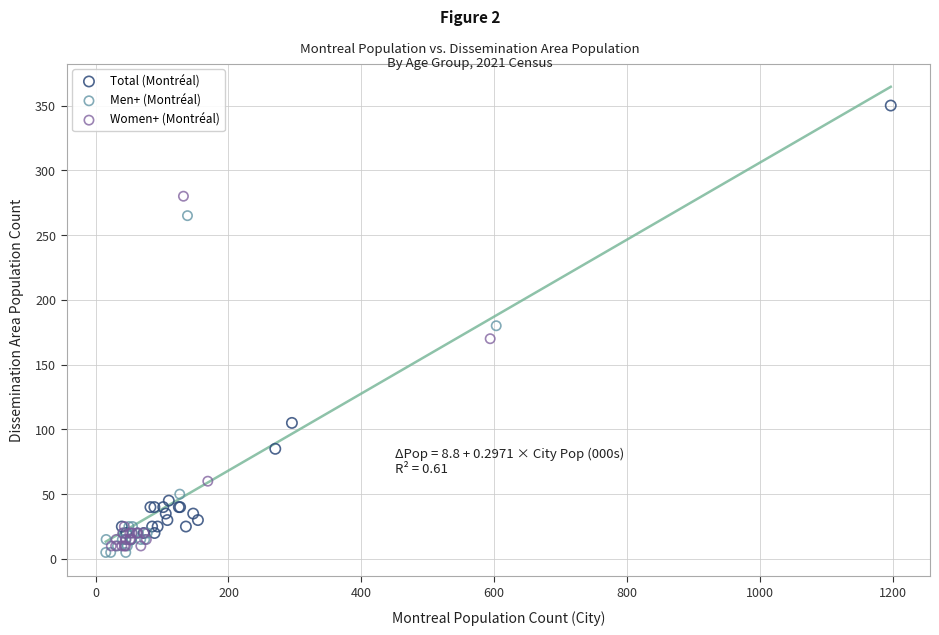

What are all the series names shown in the legend?

Total (Montréal), Men+ (Montréal), Women+ (Montréal)